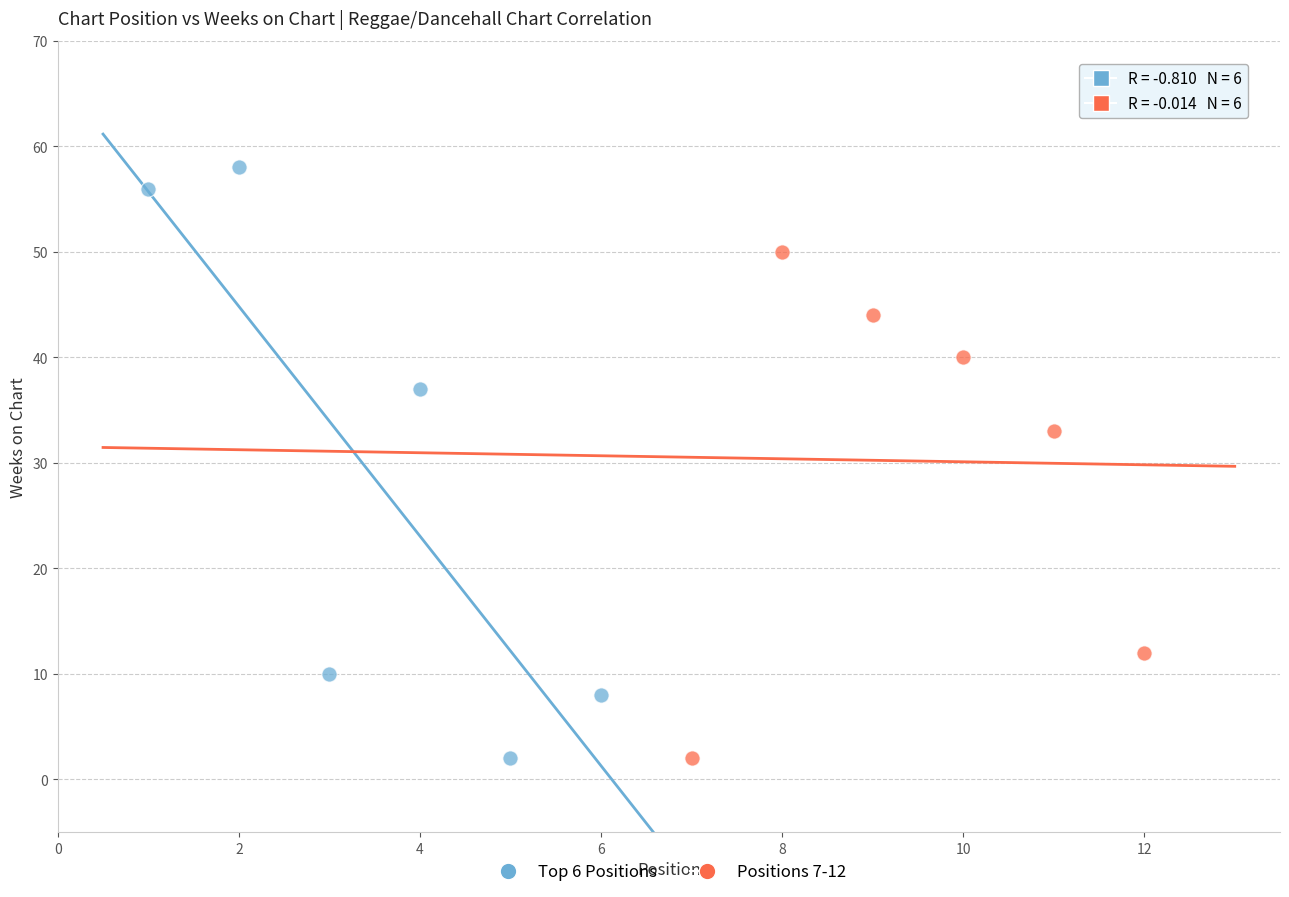

Which series reaches the maximum Y coordinate?

Top 6 Positions